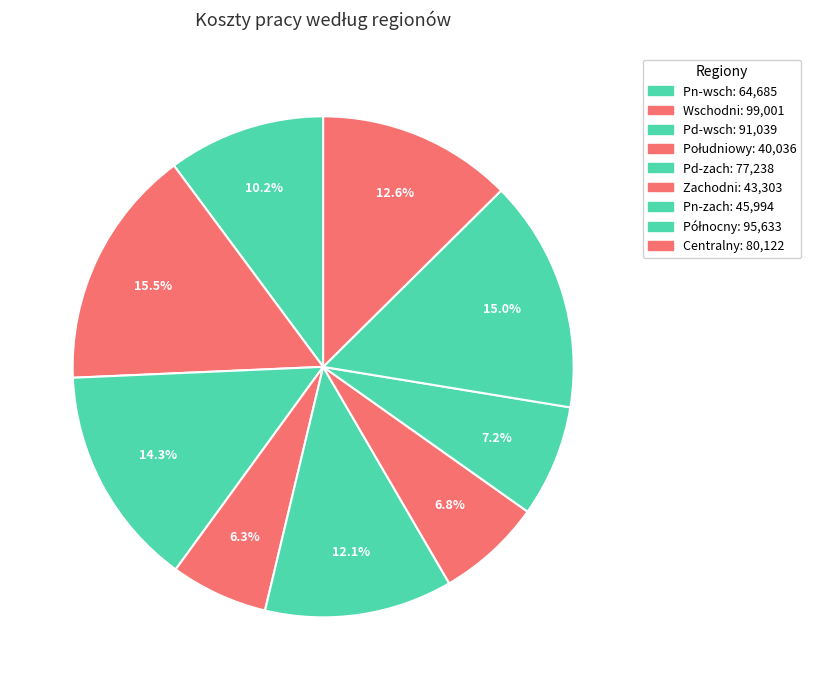

Rank the categories by value from lowest to highest.

Południowy, Zachodni, Pn-zach, Pn-wsch, Pd-zach, Centralny, Pd-wsch, Północny, Wschodni